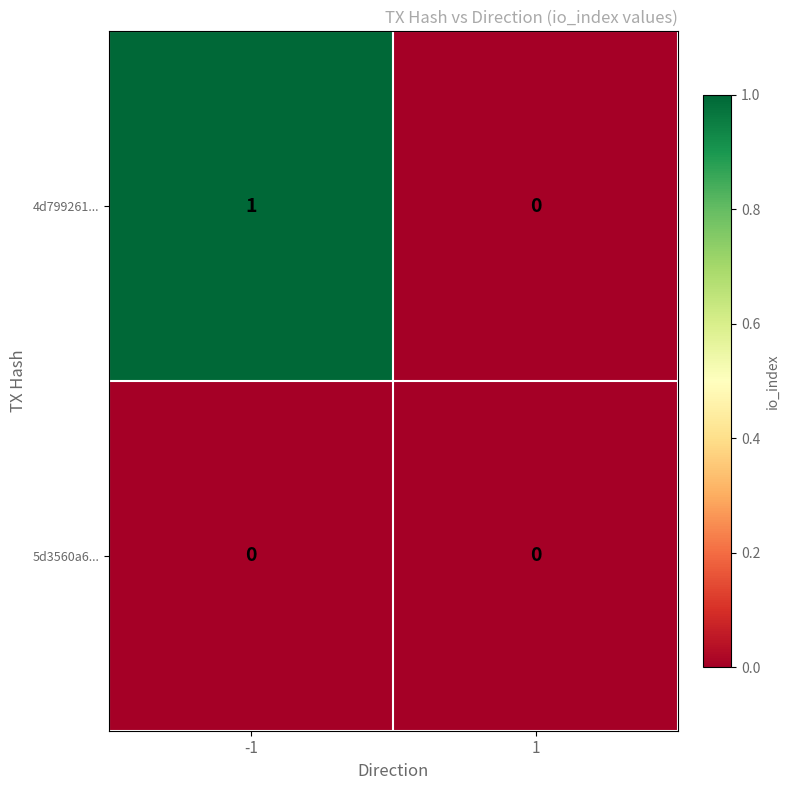

Between -1 and 1, which series saw the biggest shift?

4d799261...